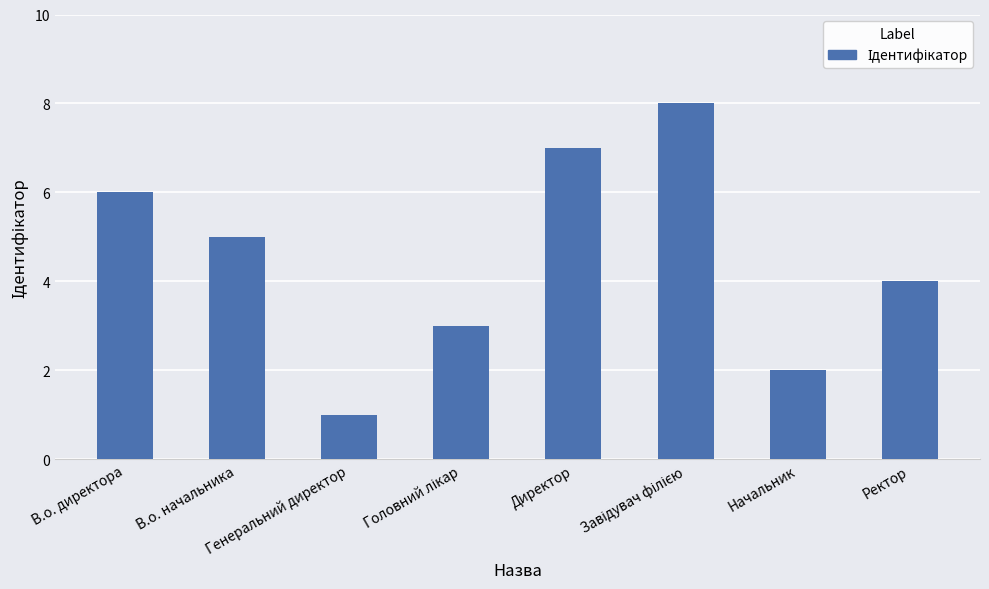

What is the difference between the maximum and minimum values?

7